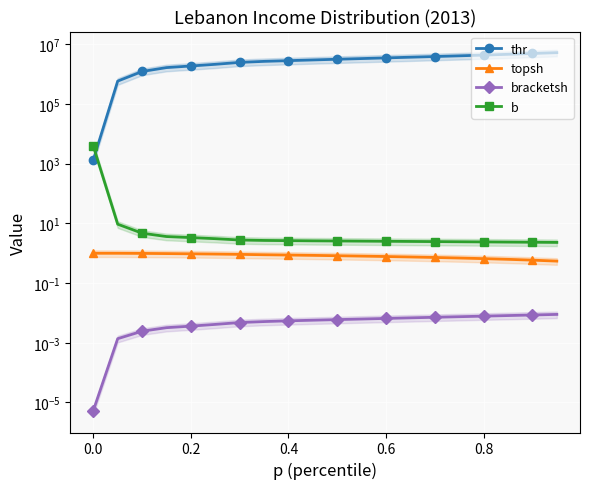

Which series has the largest total across all categories?

thr